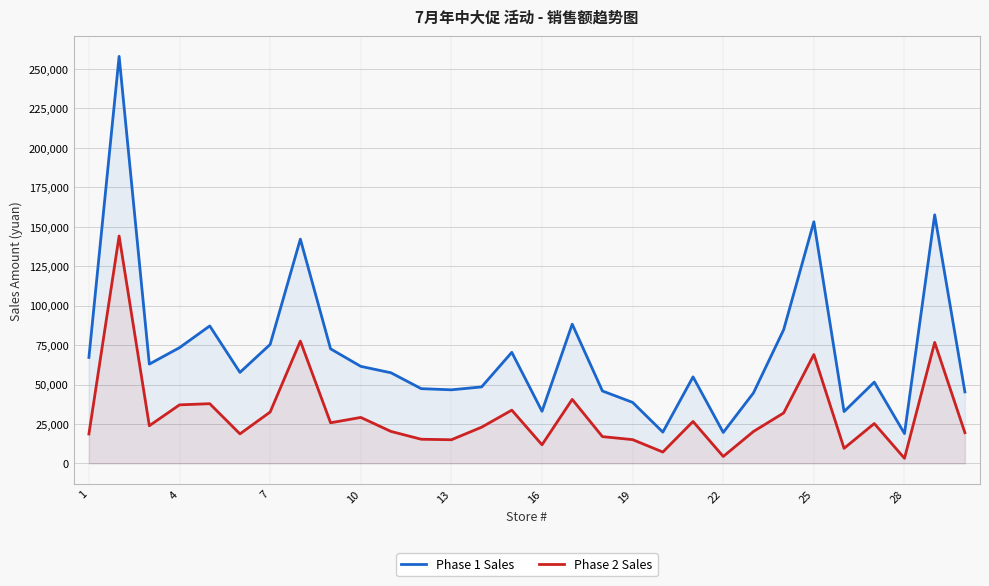

What is the approximate value of Phase 1 Sales at 22?

19614.8